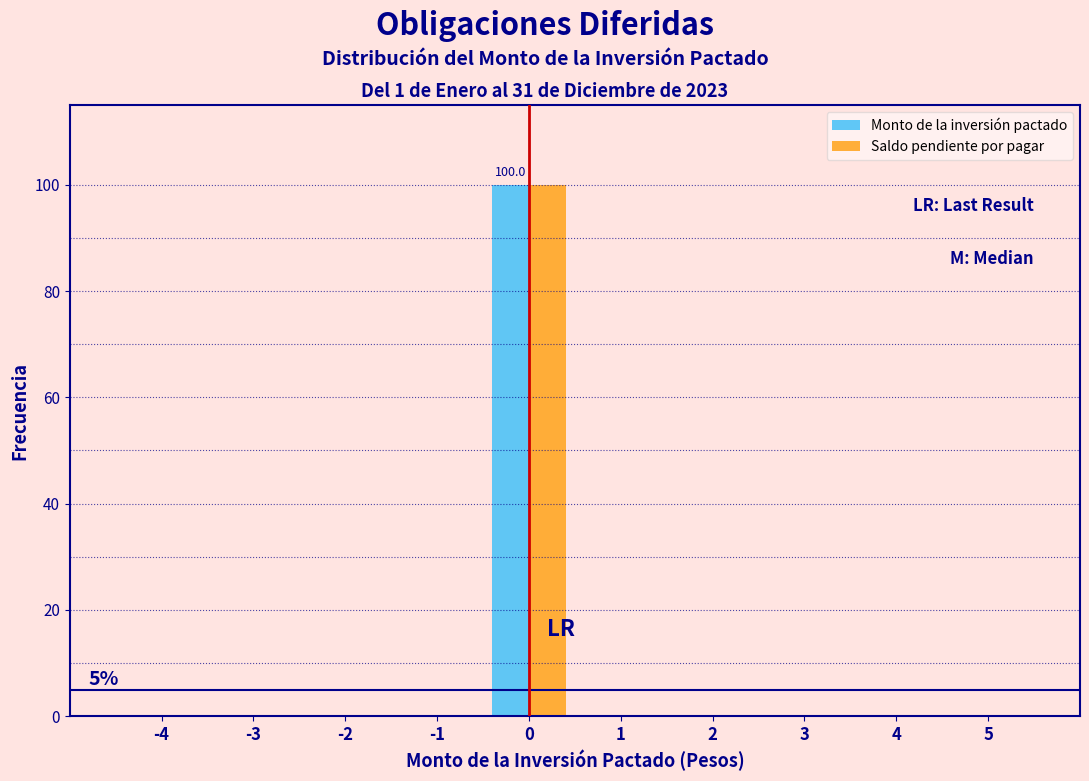

Reading left to right, transcribe all the data shown in this chart.

Monto de la inversión pactado: -4=0	-3=0	-2=0	-1=0	0=100	1=0	2=0	3=0	4=0	5=0
Saldo pendiente por pagar: -4=0	-3=0	-2=0	-1=0	0=100	1=0	2=0	3=0	4=0	5=0